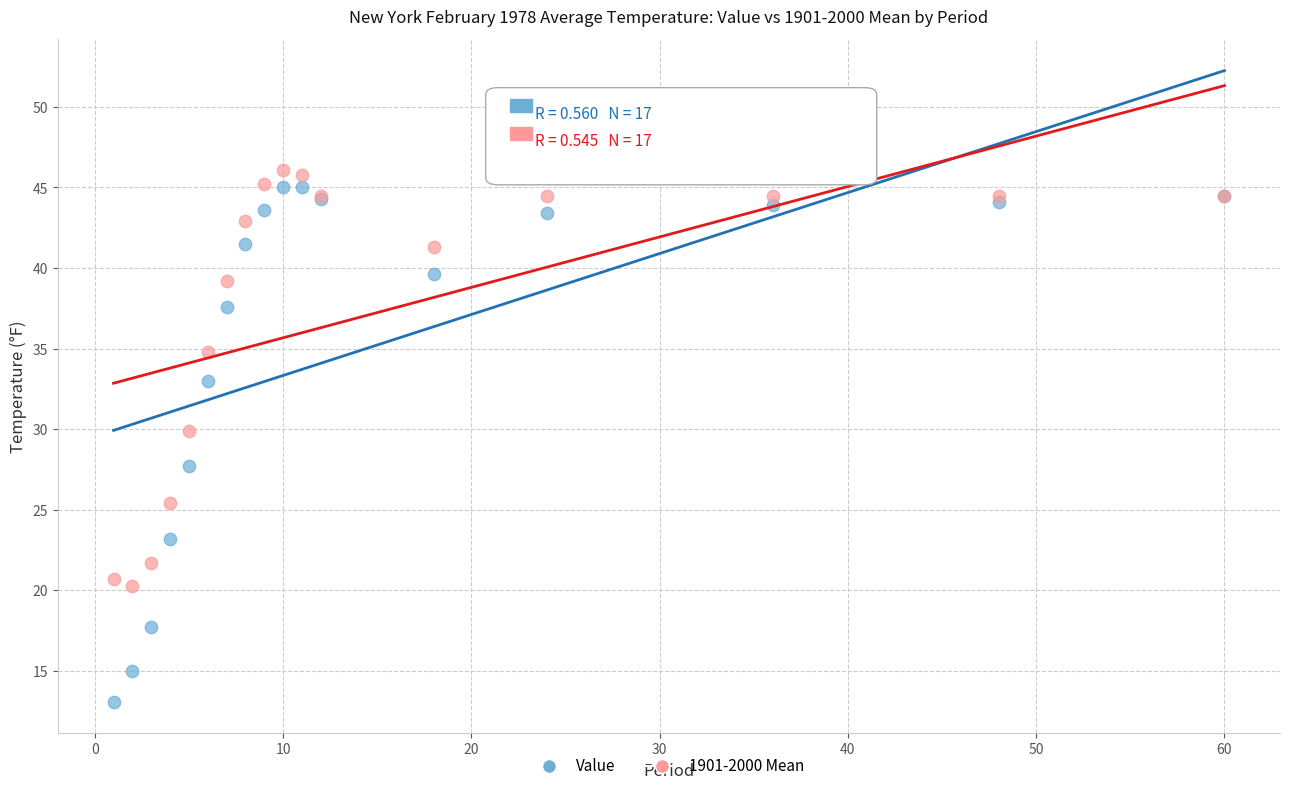

What is the X range (max minus min) for the scatter plot?

59.0